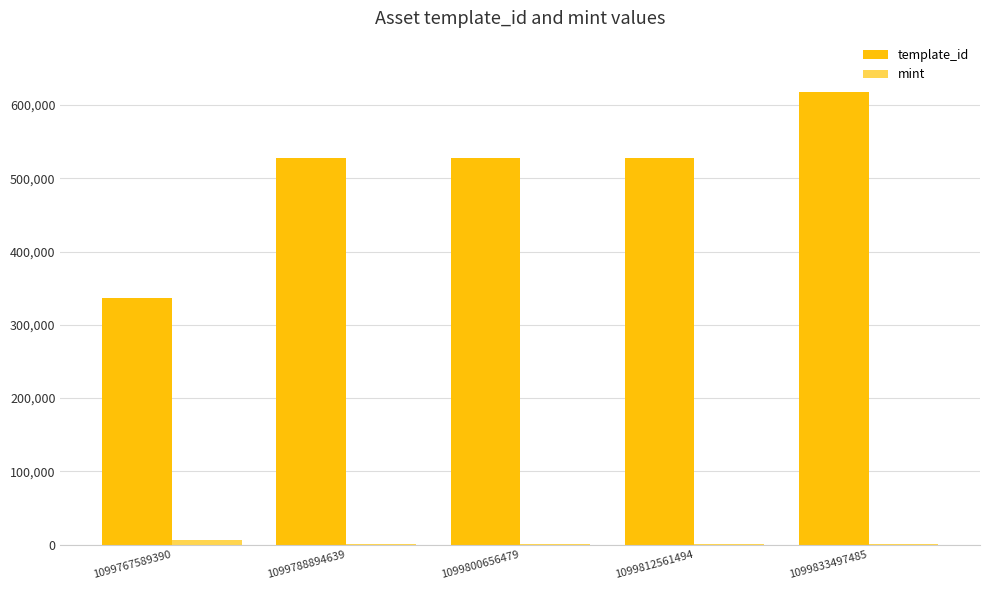

Which series has the largest total across all categories?

template_id